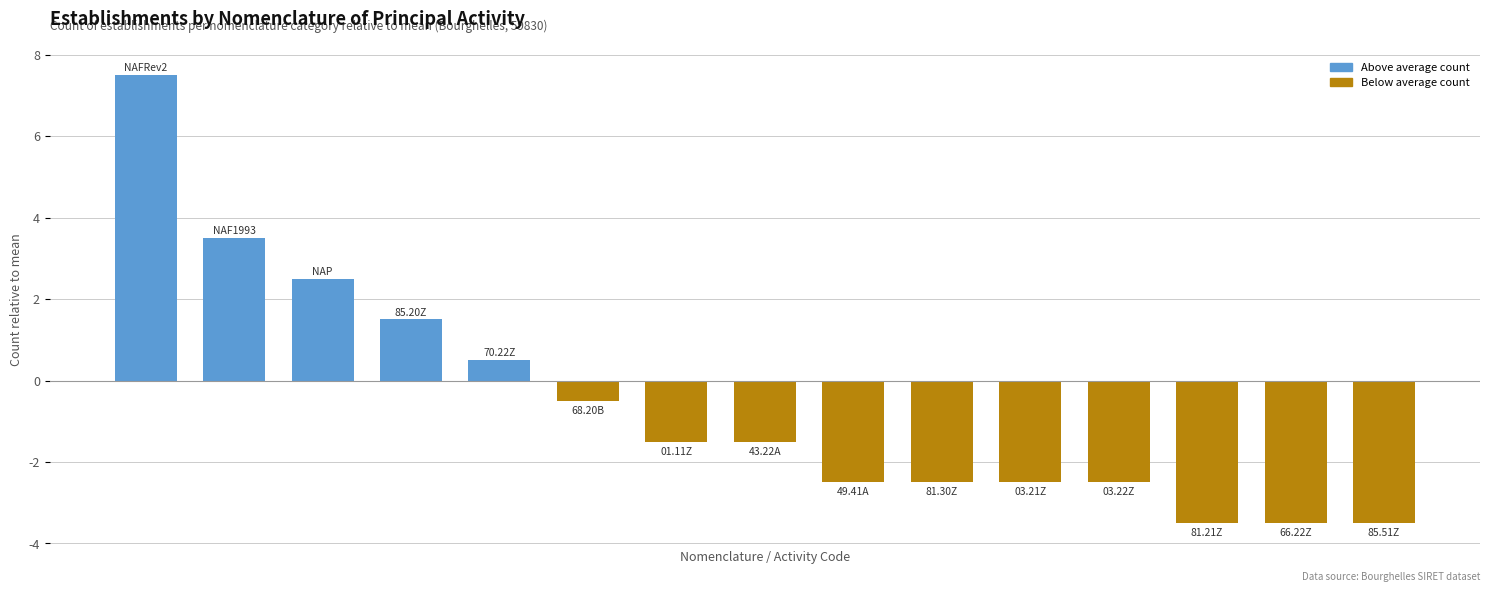

What value does the data have at 49.41A?

-2.5